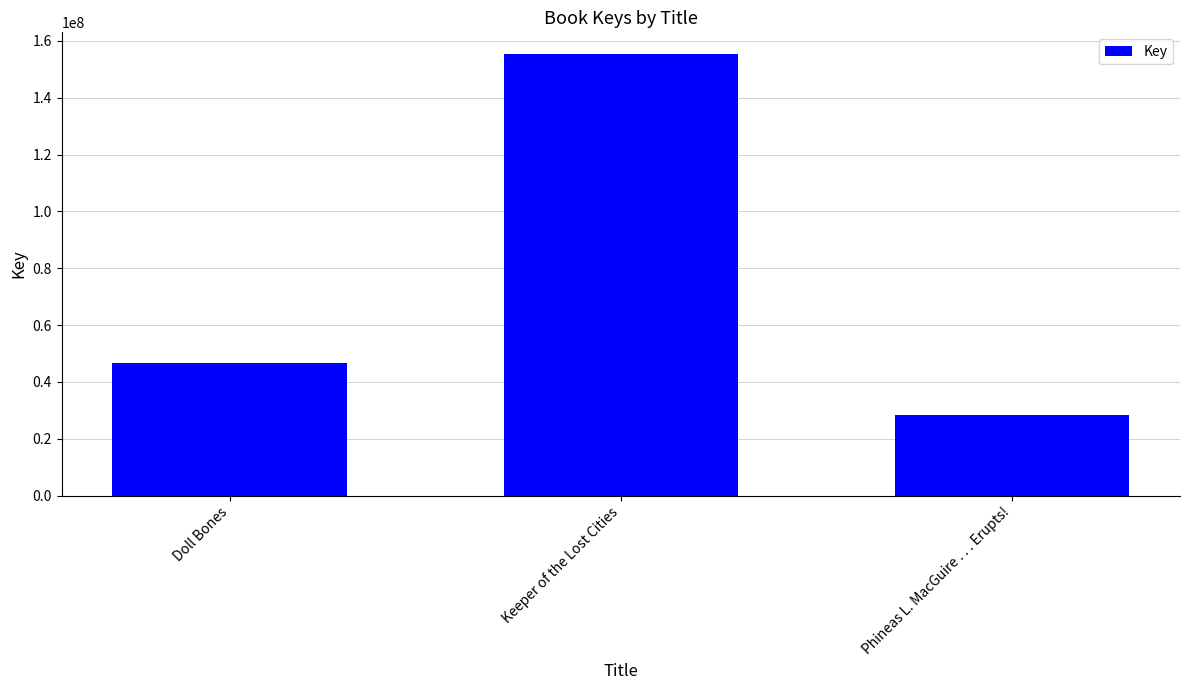

What is the label of the 1st bar from the right?

Phineas L. MacGuire . . . Erupts!